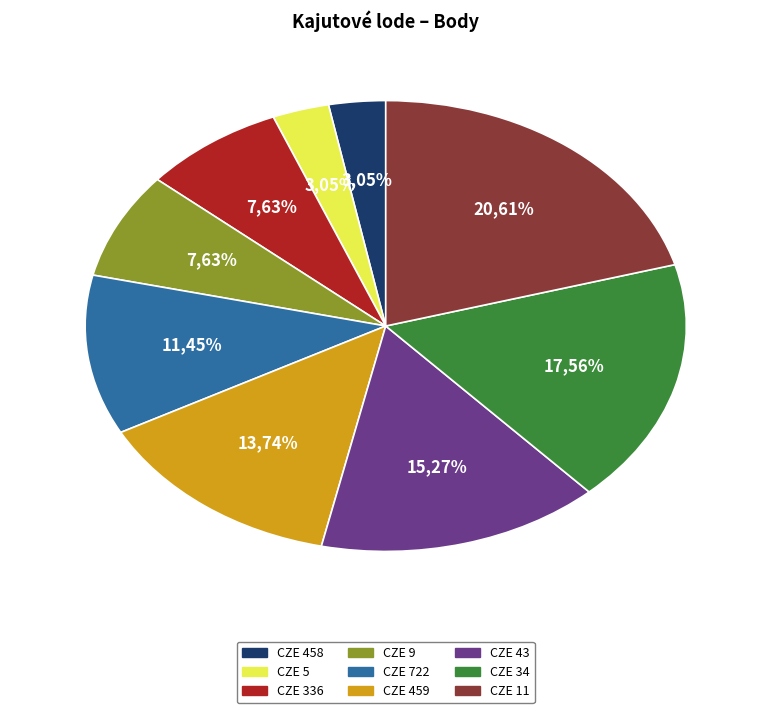

Count the number of slices in the pie.

9